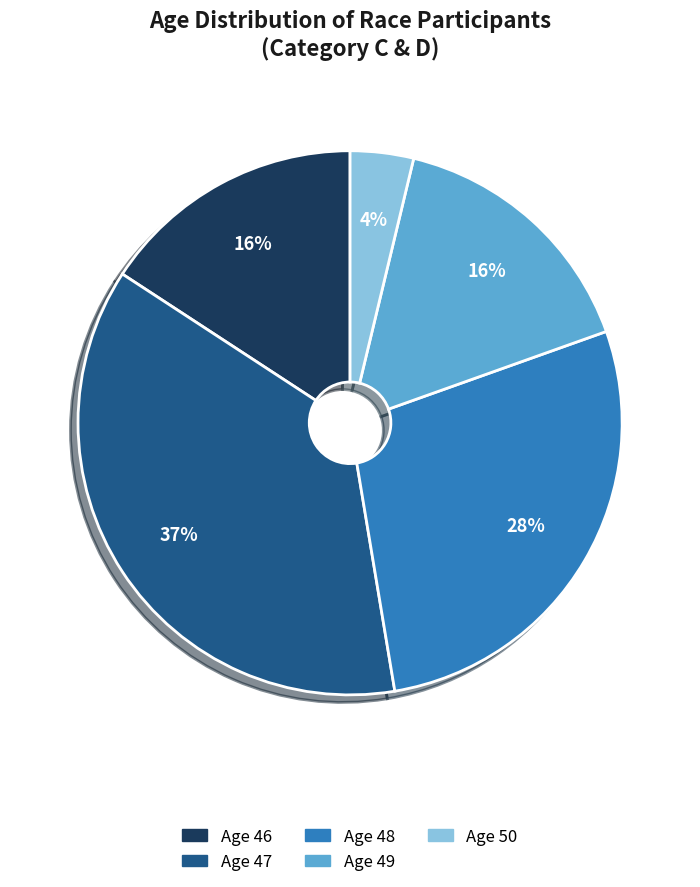

Count the number of slices in the pie.

5